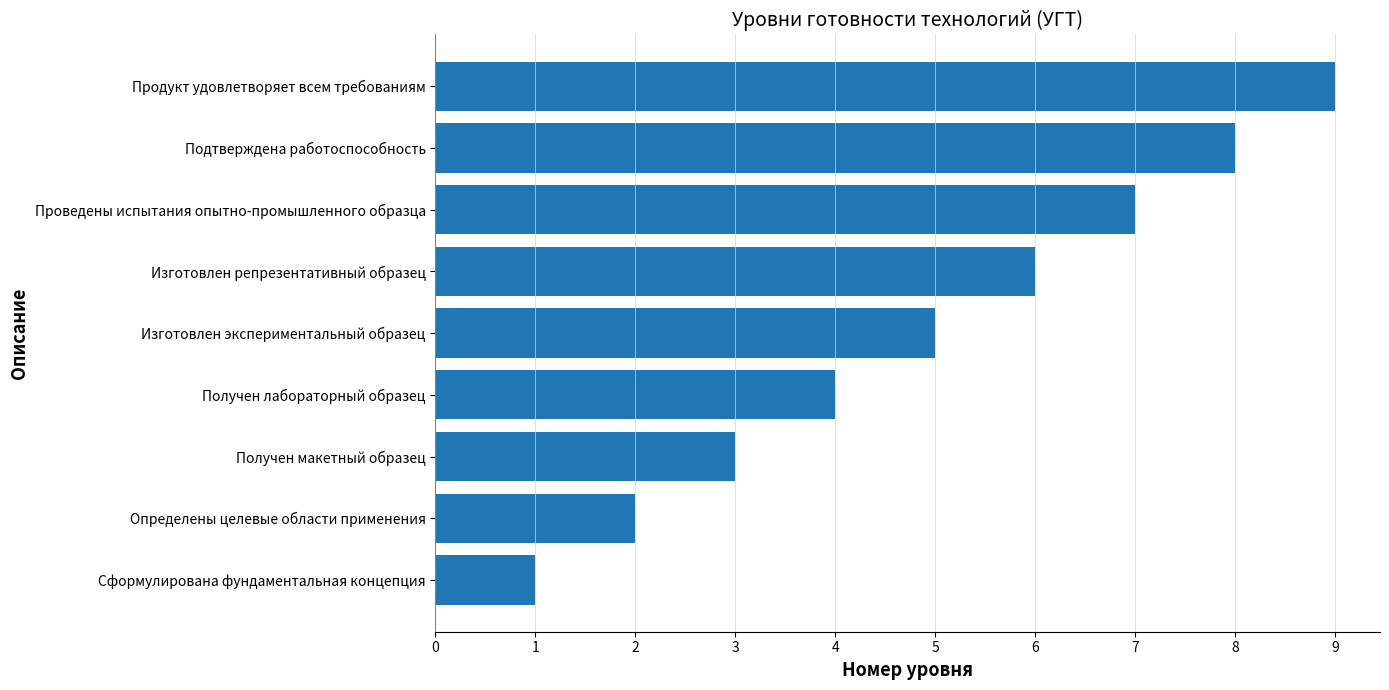

What is the maximum value shown in the chart?

9